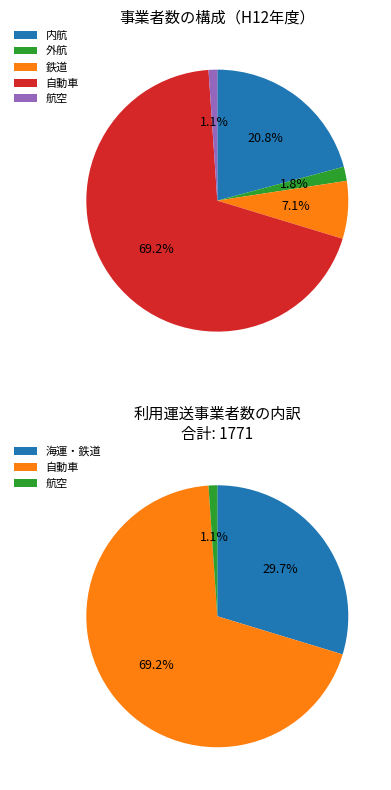

What is the largest slice in the pie chart?

自動車